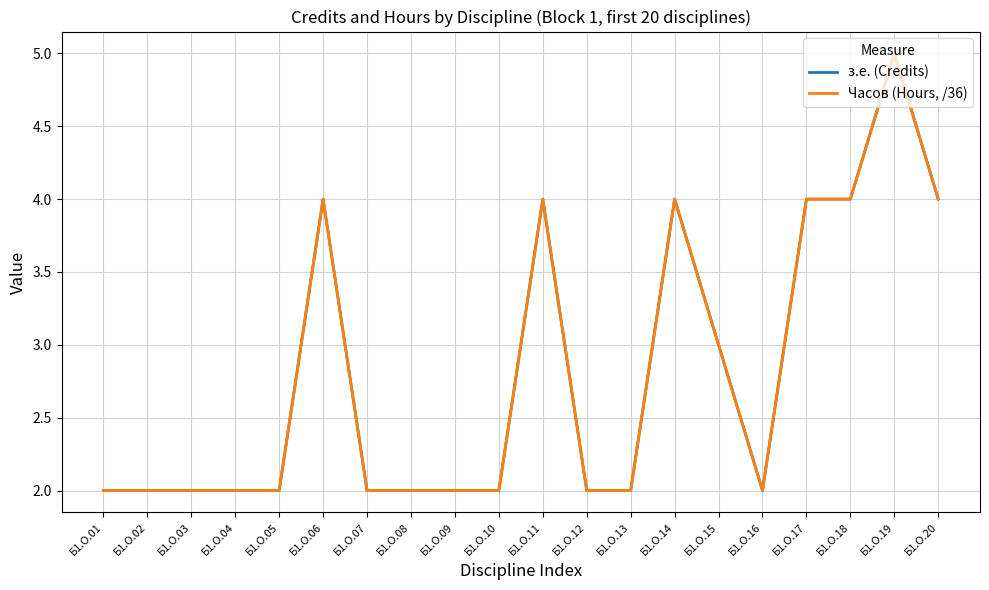

Is this an area chart (filled region under the line)?

No